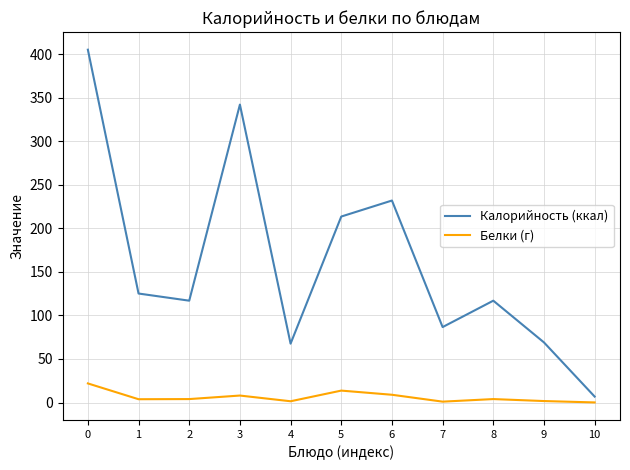

True or false: Калорийность (ккал) and Белки (г) cross at least once.

False